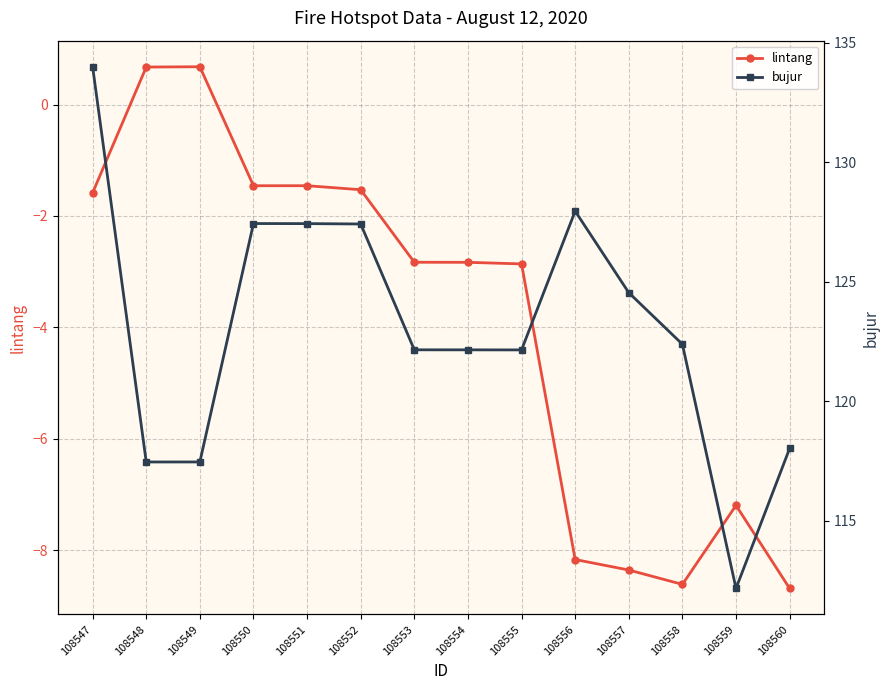

True or false: lintang has more than 0 points higher than both neighbors.

True